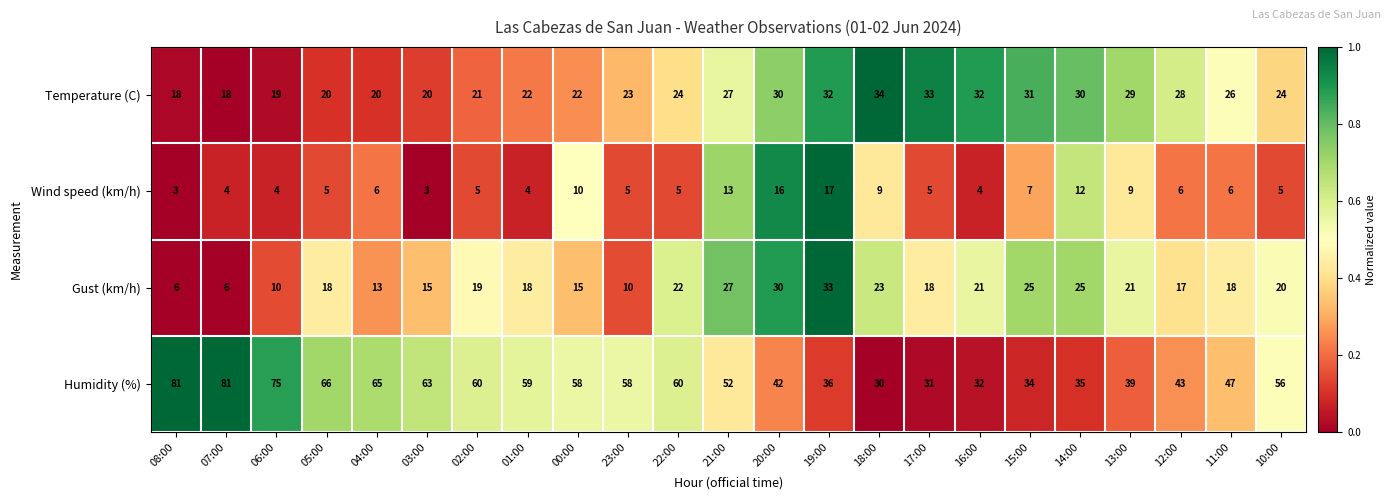

Is it true that Wind speed (km/h) equals 3 at 08:00?

True